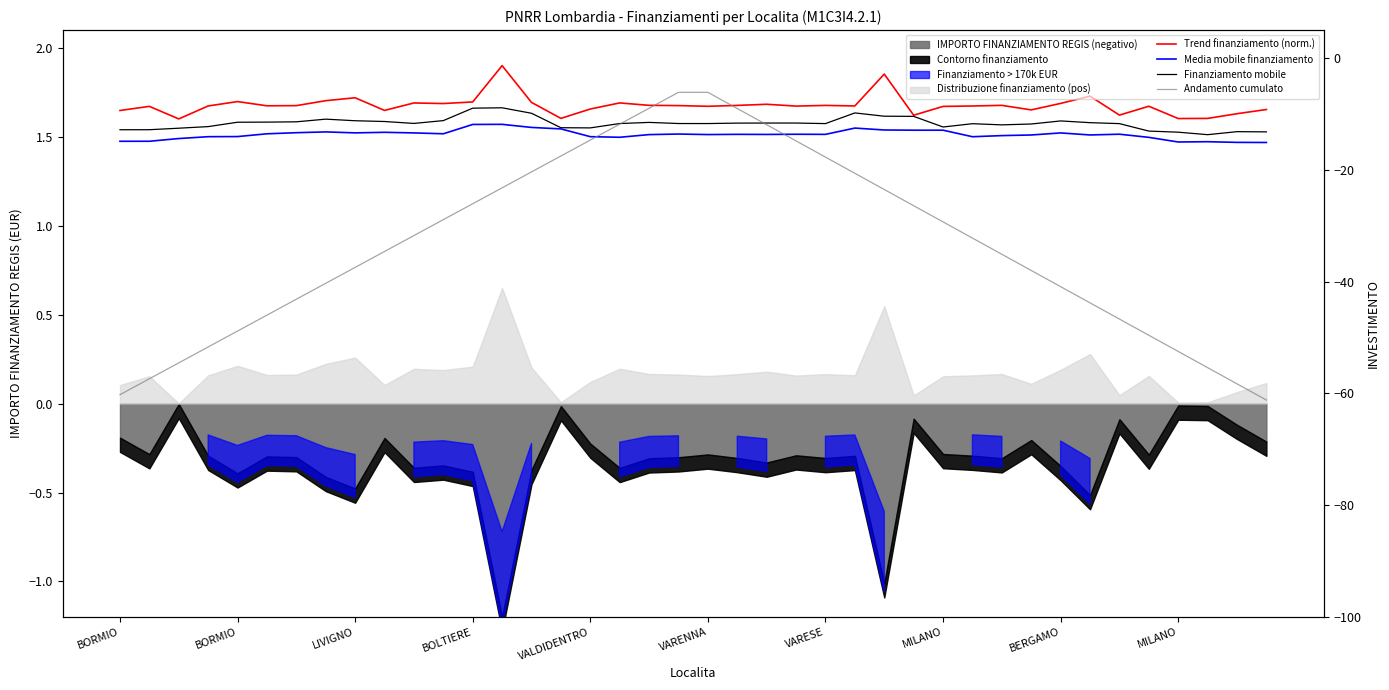

Which series has the largest total across all categories?

Trend finanziamento (norm.)